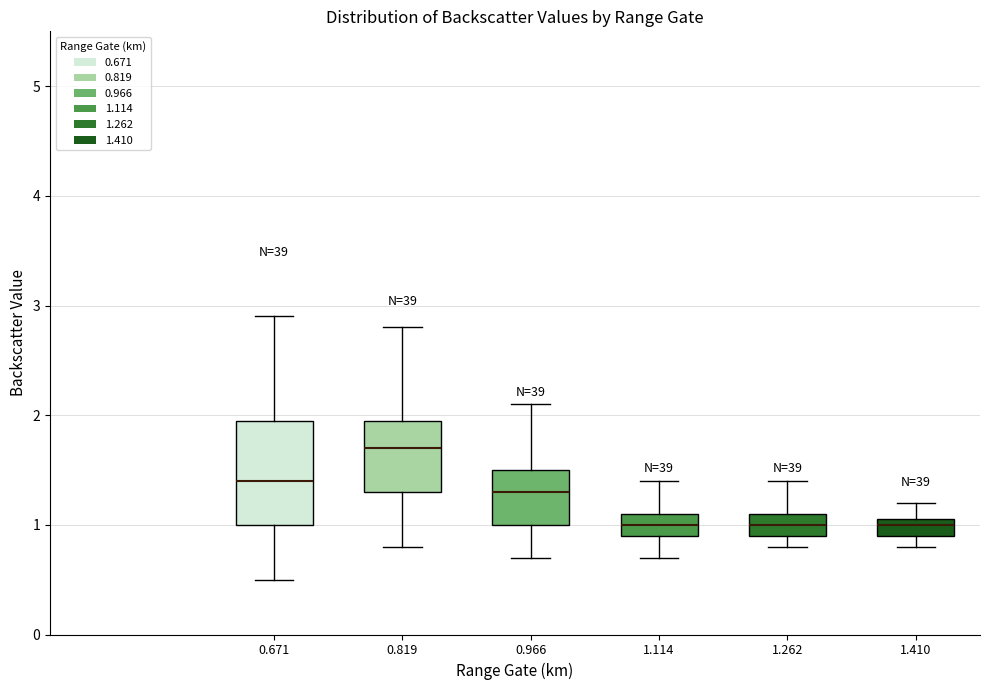

Reading left to right, read every box against the y-axis: the position of its median line, the range the box covers, and the ends of its whiskers. The values are not printed on the chart, so give them approximately, as read against the axis.

0.671: median 1.4, box 1.0 to 2.0, whiskers 0.5 to 2.9
0.819: median 1.7, box 1.3 to 2.0, whiskers 0.8 to 2.8
0.966: median 1.3, box 1.0 to 1.5, whiskers 0.7 to 2.1
1.114: median 1.0, box 0.9 to 1.1, whiskers 0.7 to 1.4
1.262: median 1.0, box 0.9 to 1.1, whiskers 0.8 to 1.4
1.410: median 1.0, box 0.9 to 1.1, whiskers 0.8 to 1.2